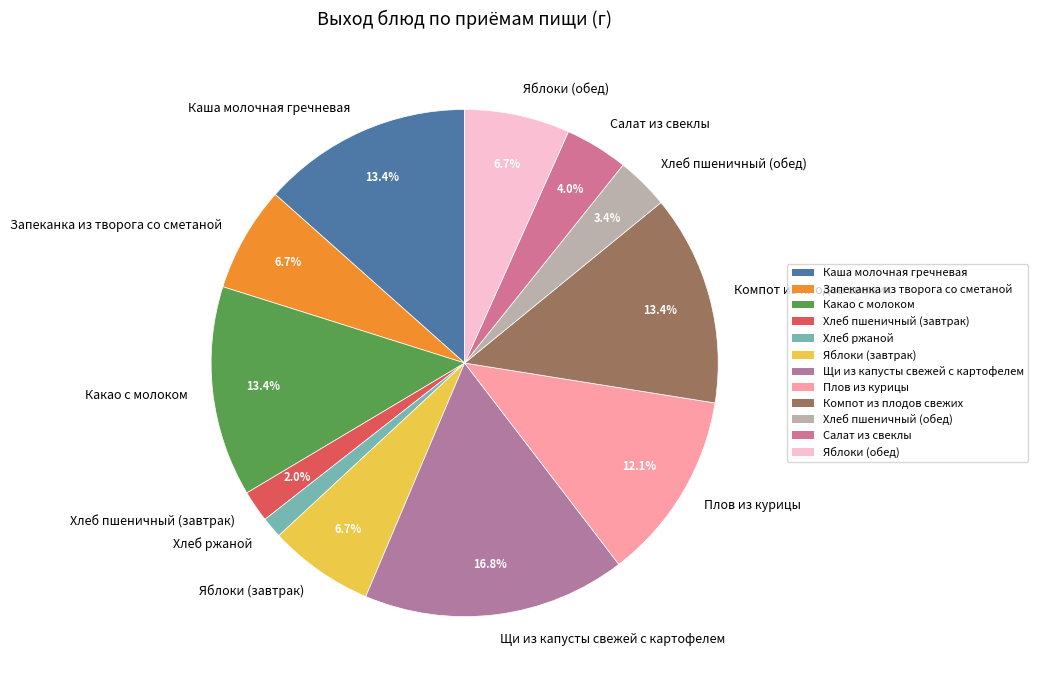

Does any single category account for the majority?

No